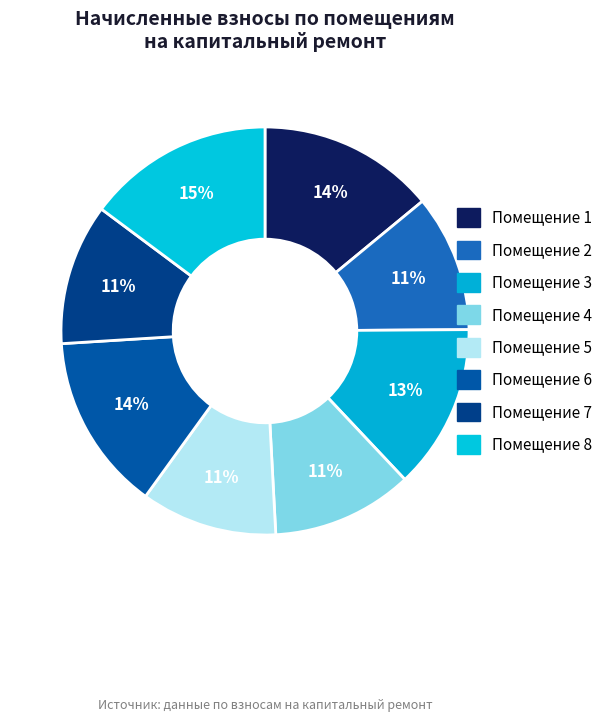

Rank the categories by value from lowest to highest.

5, 2, 4, 7, 3, 1, 6, 8